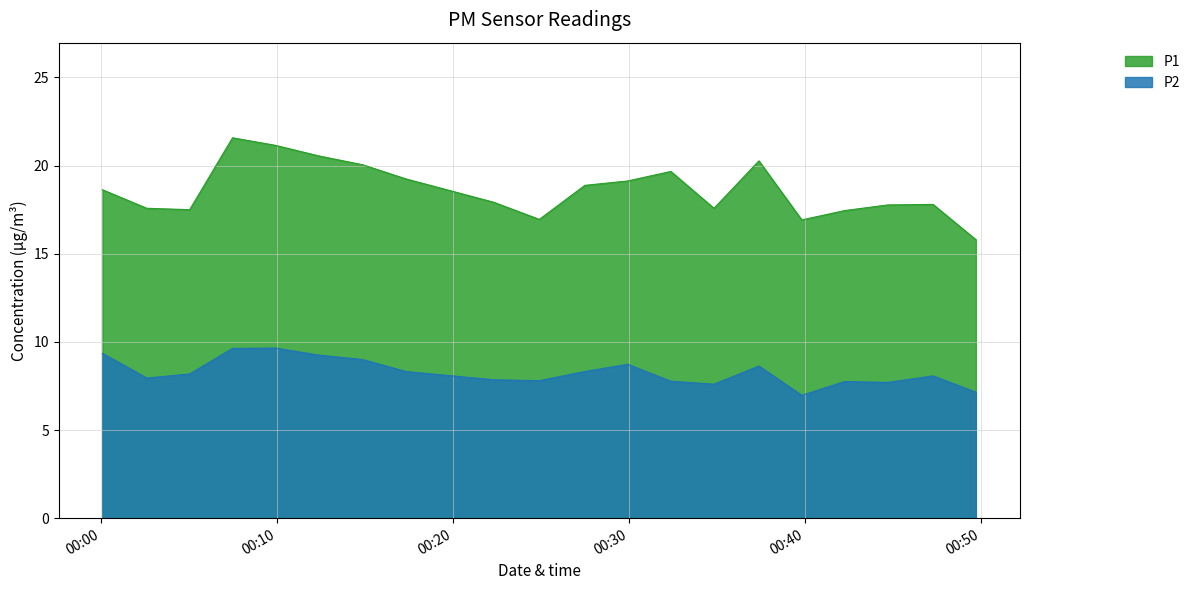

True or false: P1 and P2 cross at least once.

False